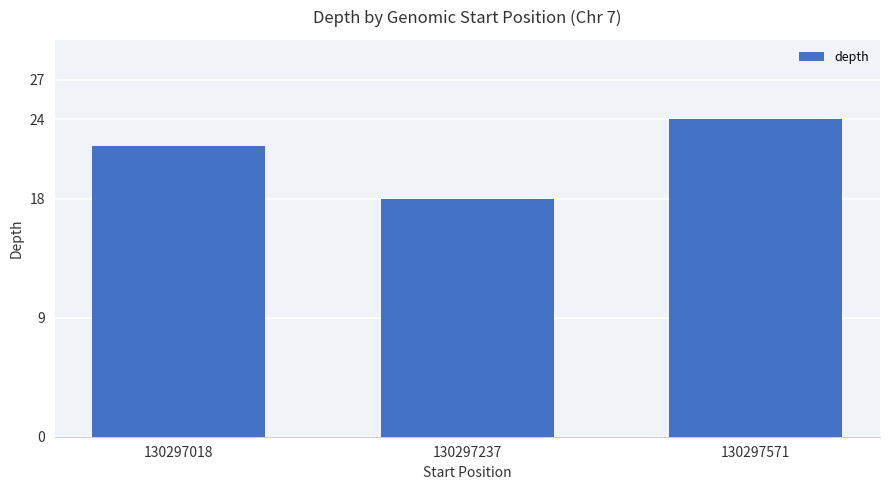

How many values are between 18 and 24?

3